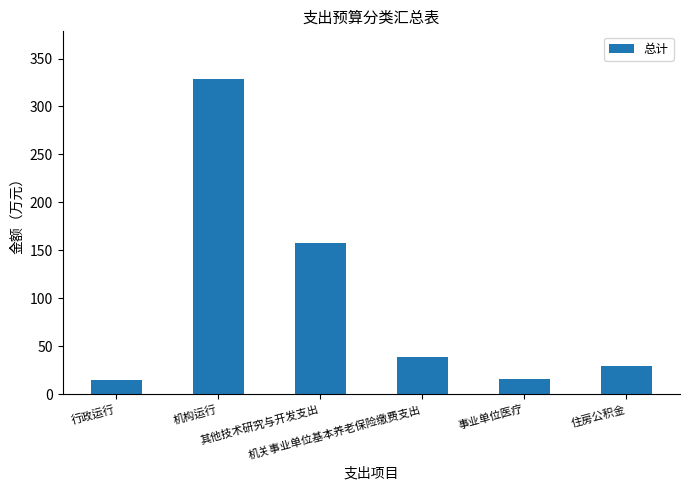

Are the bars grouped side by side (vs. stacked)?

No